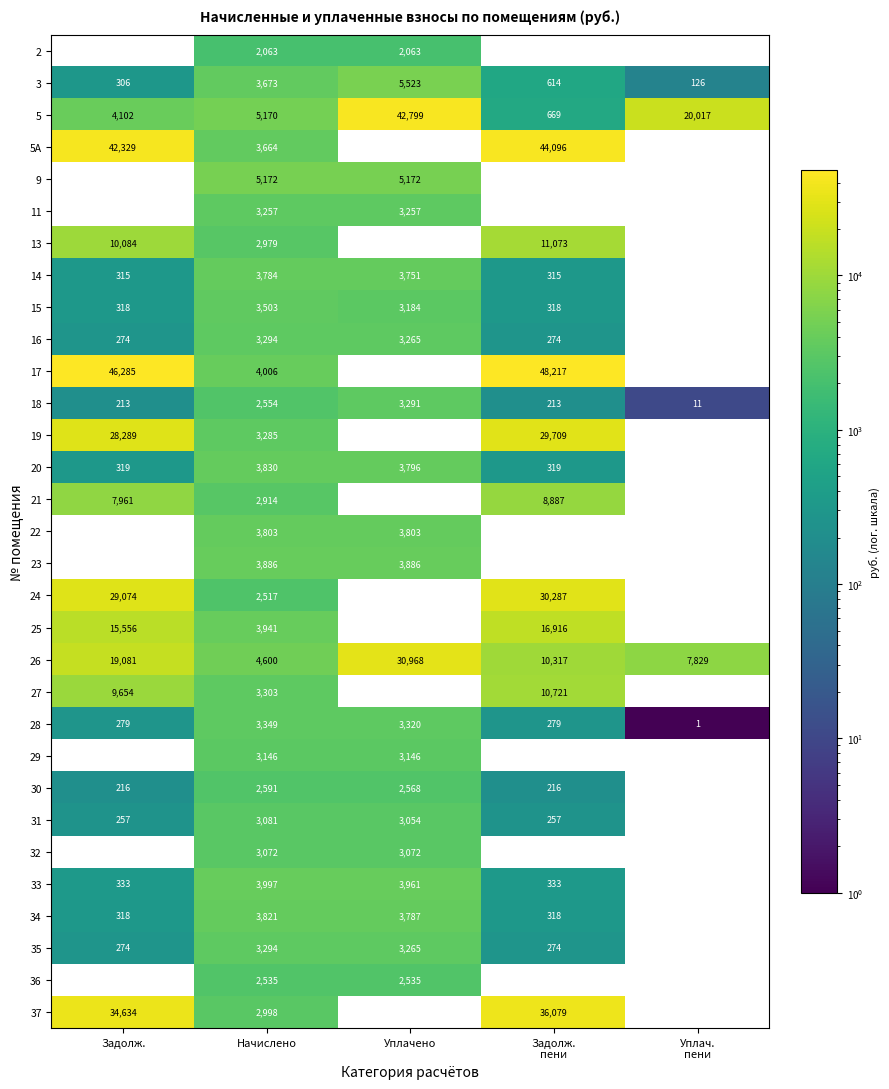

True or false: 31 has a value of 257 at Задолж..

True